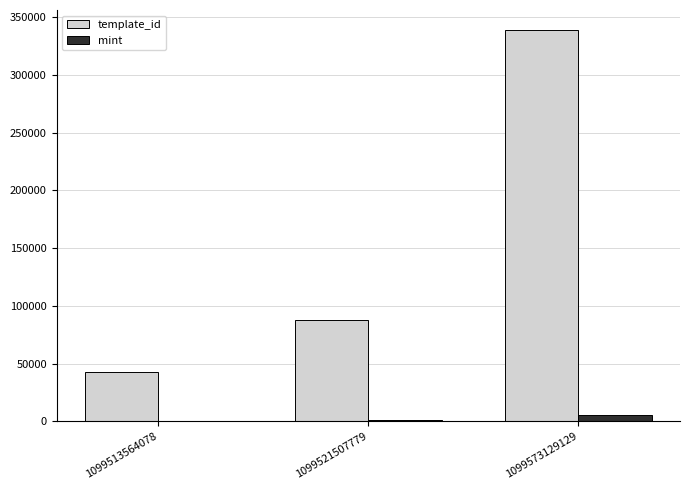

Which series has the largest total across all categories?

template_id